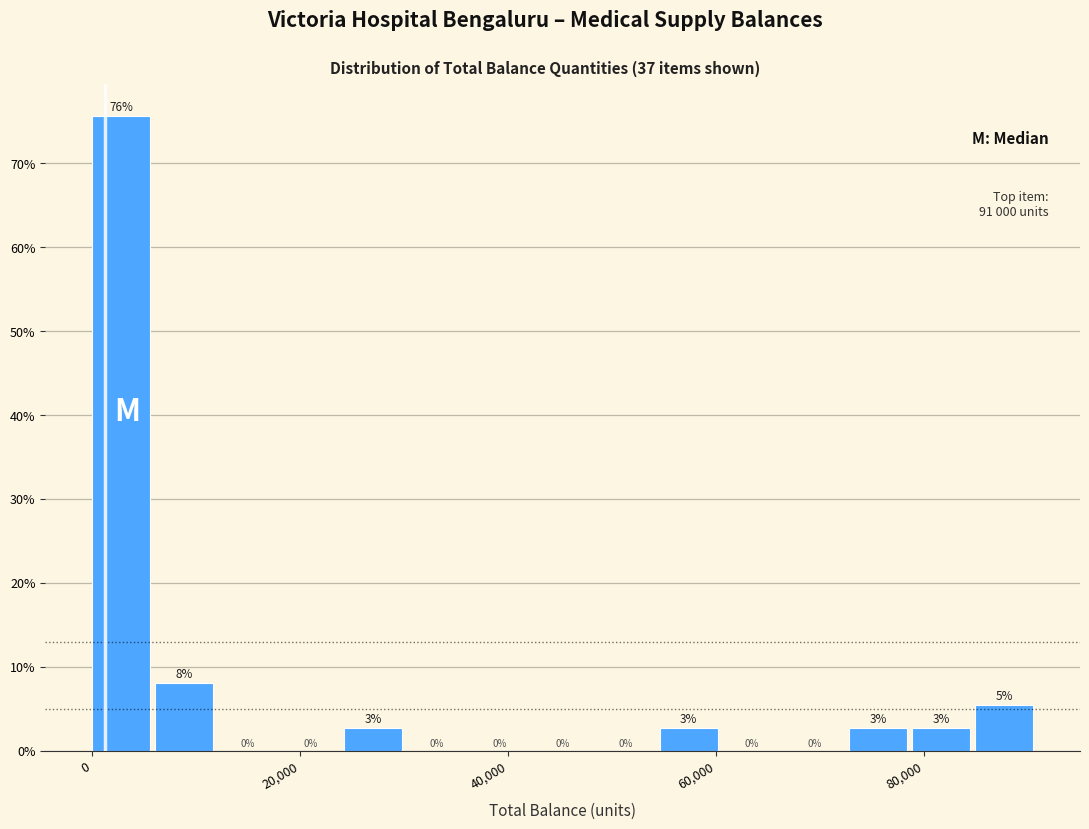

Read against the x-axis, roughly where is the centre of the tallest bar?

2000